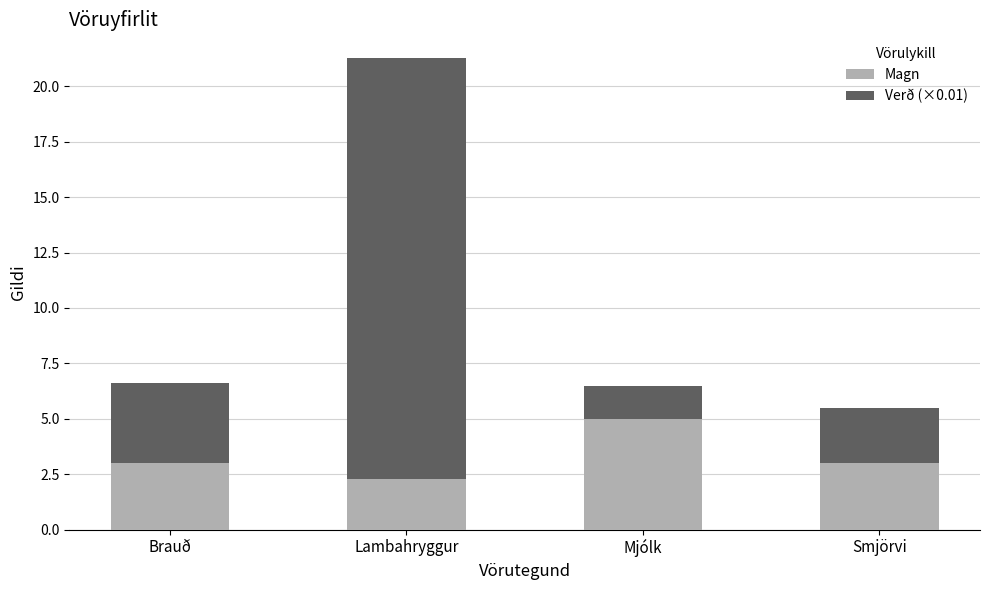

What is the lowest value of the Magn series?

2.3